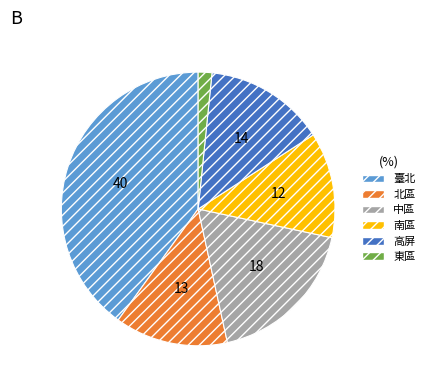

How many slices are in this pie chart?

6